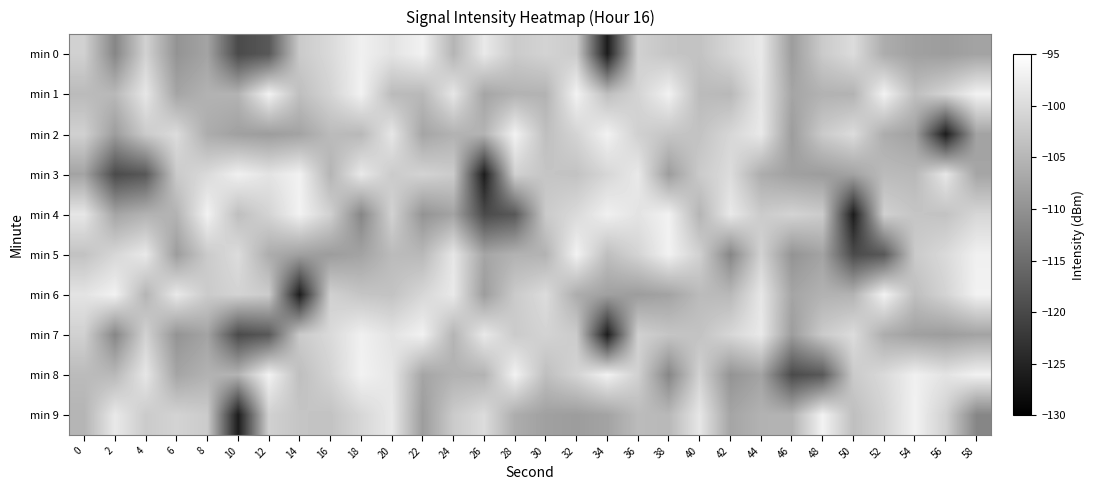

Which label corresponds to the smallest value in the chart?

34